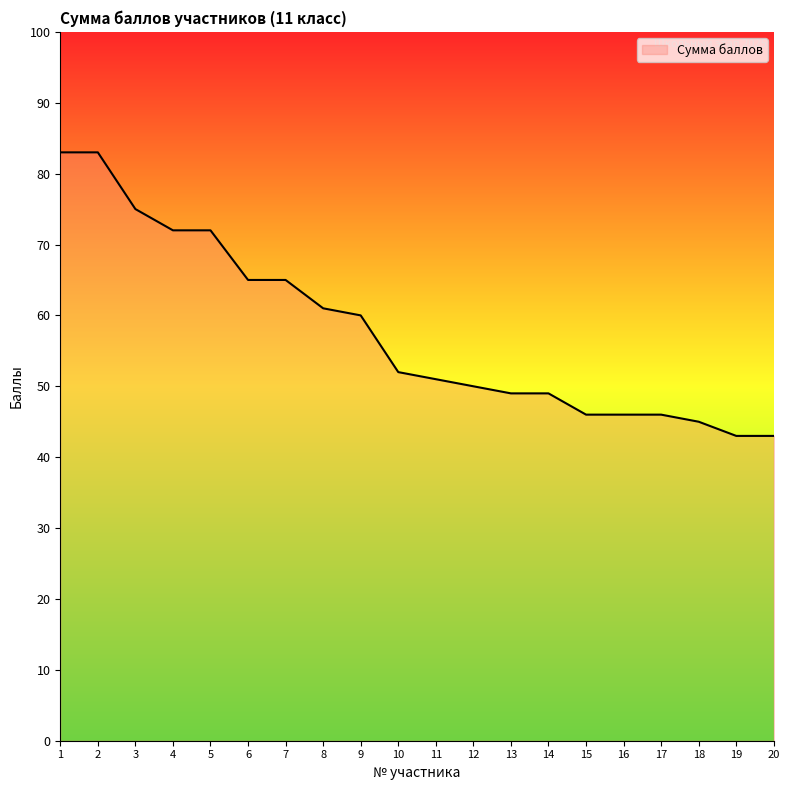

What is the greatest value displayed?

83